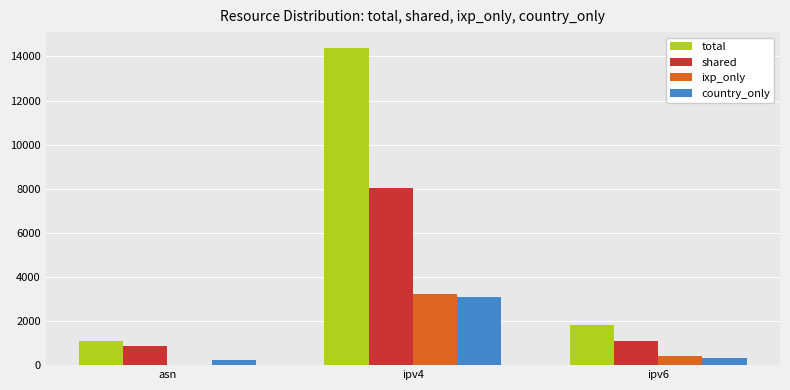

The ixp_only series shows 401 at ipv6. True or false?

True